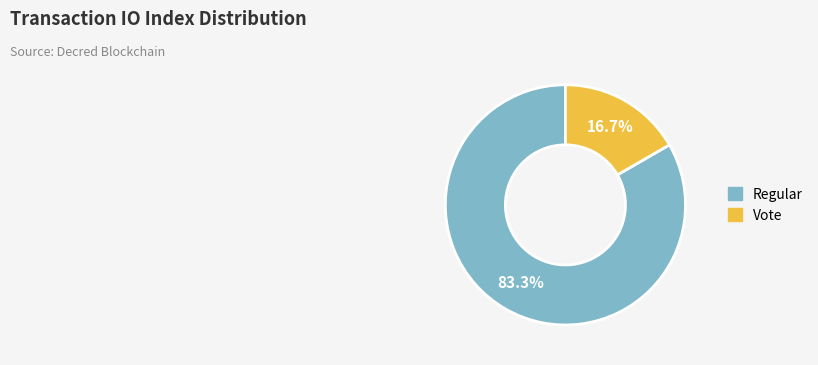

To the nearest percent, what is the difference between the largest and smallest slice percentages?

67%